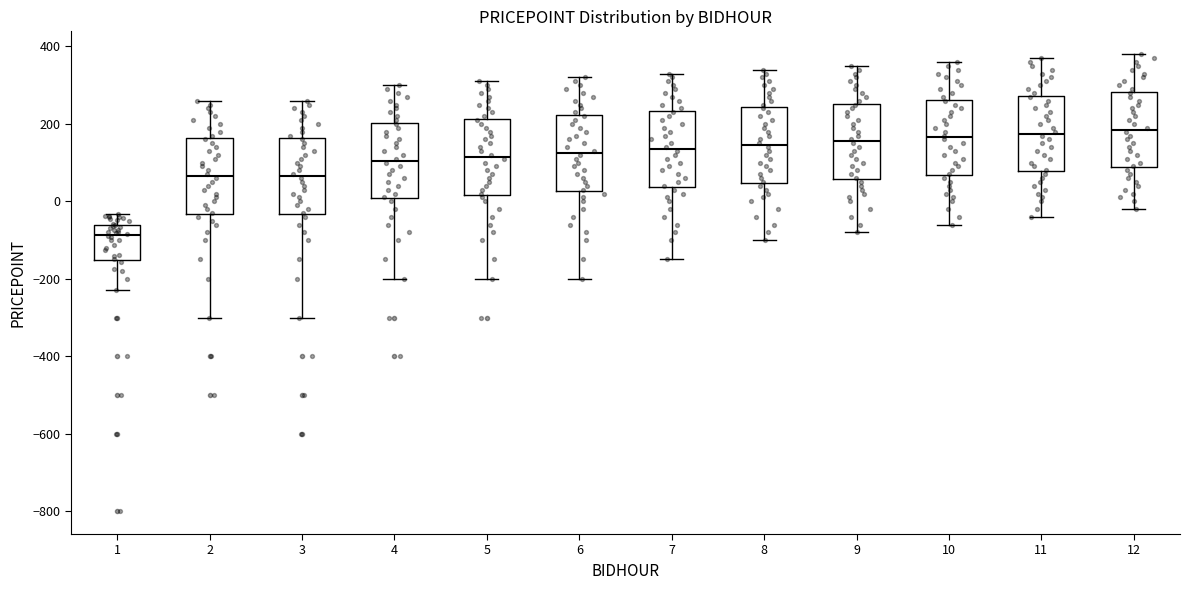

Reading left to right, read every box against the y-axis: the position of its median line, the range the box covers, and the ends of its whiskers. The values are not printed on the chart, so give them approximately, as read against the axis.

1: median -80, box -160 to -60, whiskers -220 to -40
2: median 60, box -40 to 160, whiskers -300 to 260
3: median 60, box -40 to 160, whiskers -300 to 260
4: median 100, box 0 to 200, whiskers -200 to 300
5: median 120, box 20 to 220, whiskers -200 to 320
6: median 120, box 20 to 220, whiskers -200 to 320
7: median 140, box 40 to 240, whiskers -140 to 340
8: median 140, box 40 to 240, whiskers -100 to 340
9: median 160, box 60 to 260, whiskers -80 to 360
10: median 160, box 60 to 260, whiskers -60 to 360
11: median 180, box 80 to 280, whiskers -40 to 380
12: median 180, box 80 to 280, whiskers -20 to 380